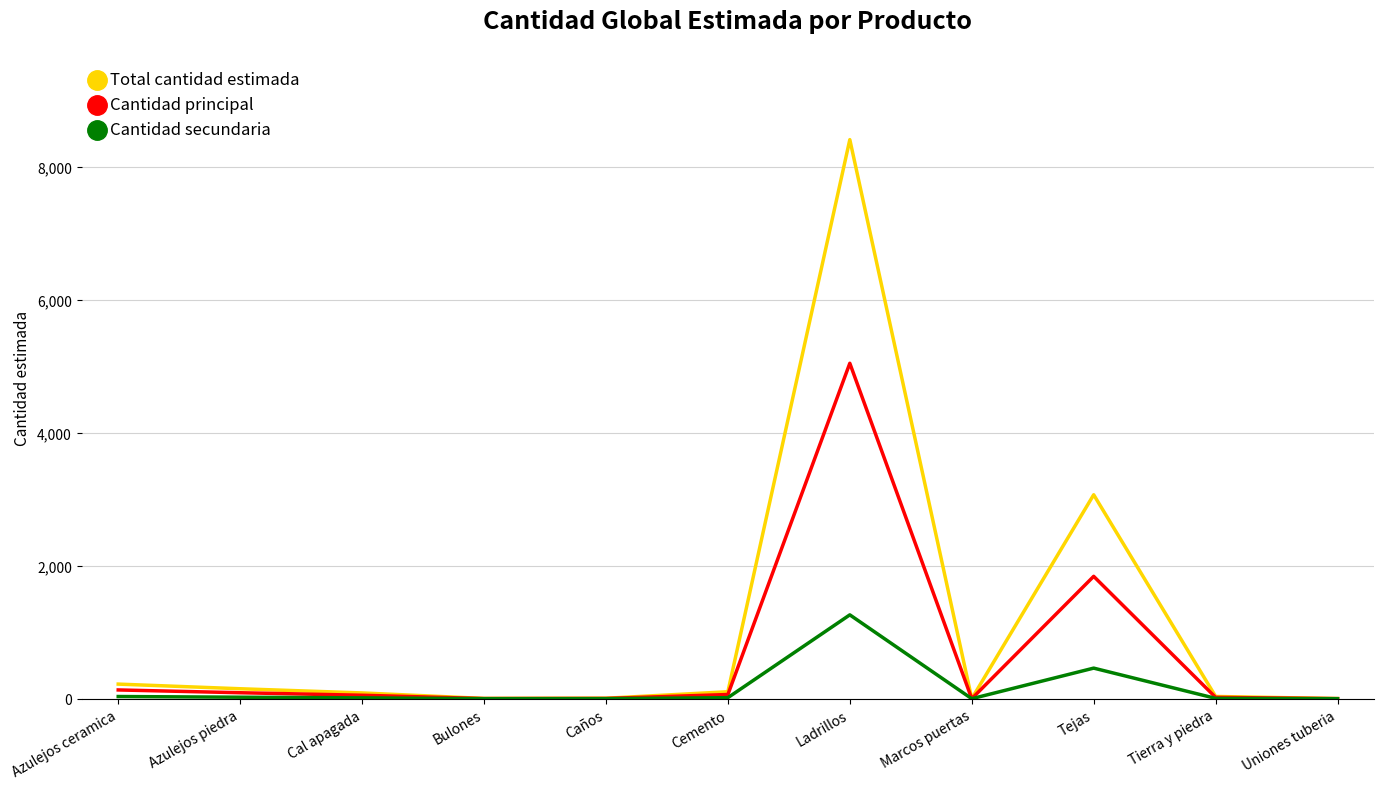

What position from the right is Bulones?

8